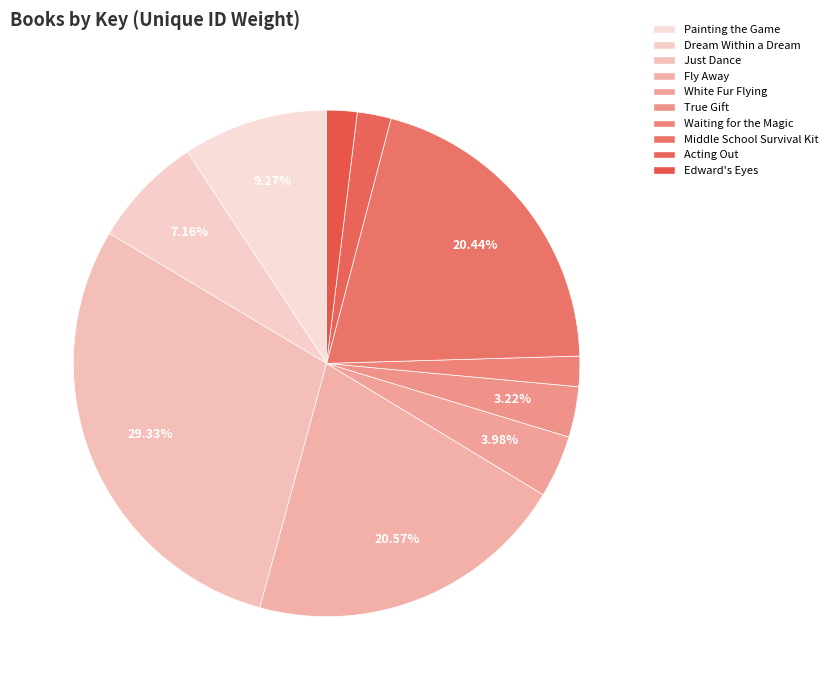

True or false: White Fur Flying accounts for 1% of the total.

False